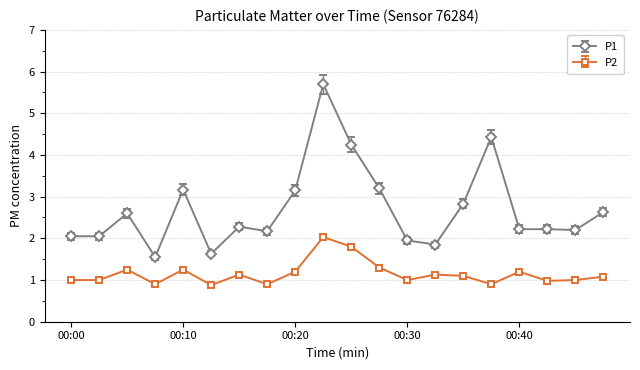

Rank the series by their maximum value, from highest to lowest.

P1, P2